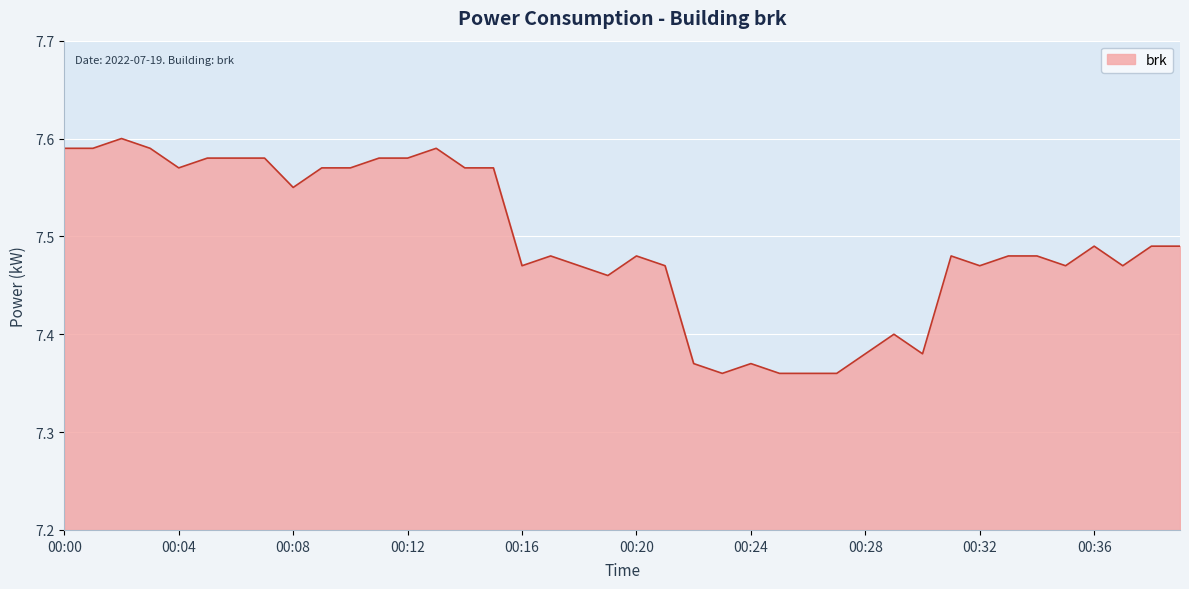

What is the sum of all values?

299.8